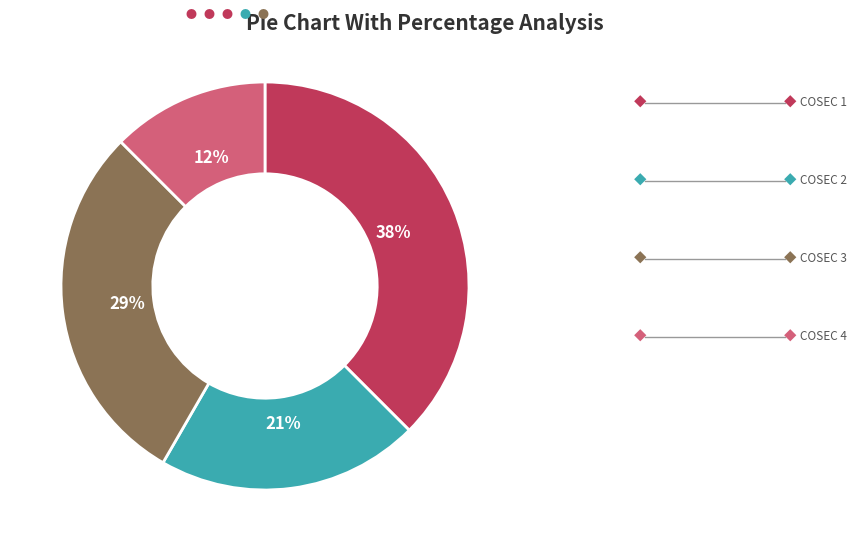

Is there a majority slice in this chart?

No